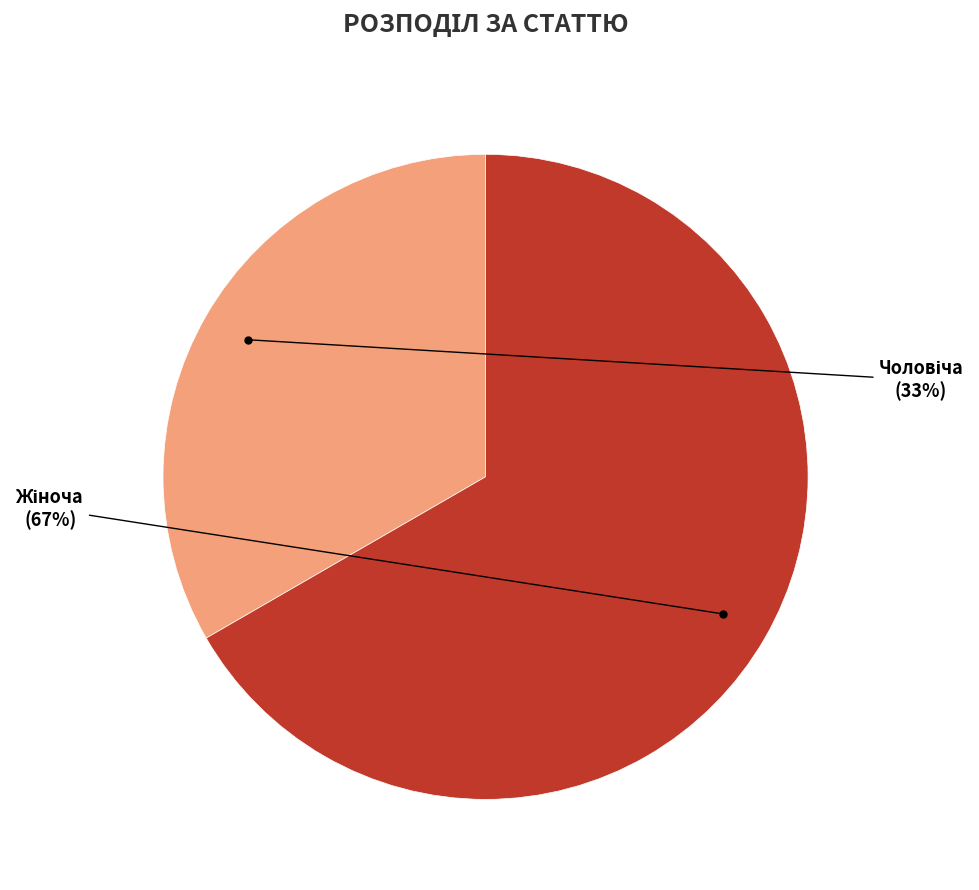

How many segments does this pie chart have?

2